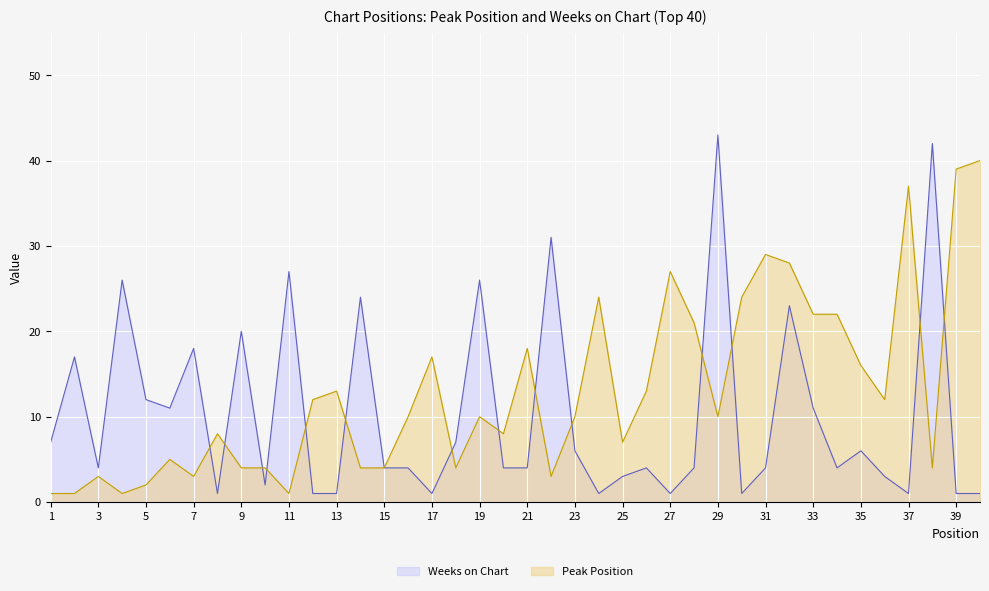

Rank the series by their average value, from lowest to highest.

Weeks on Chart, Peak Position